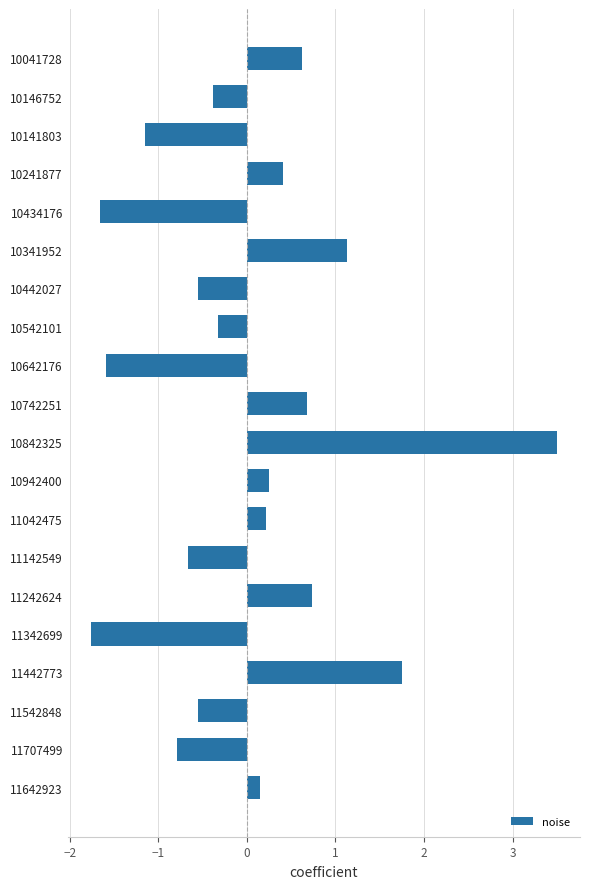

How many categories are shown in the chart?

20